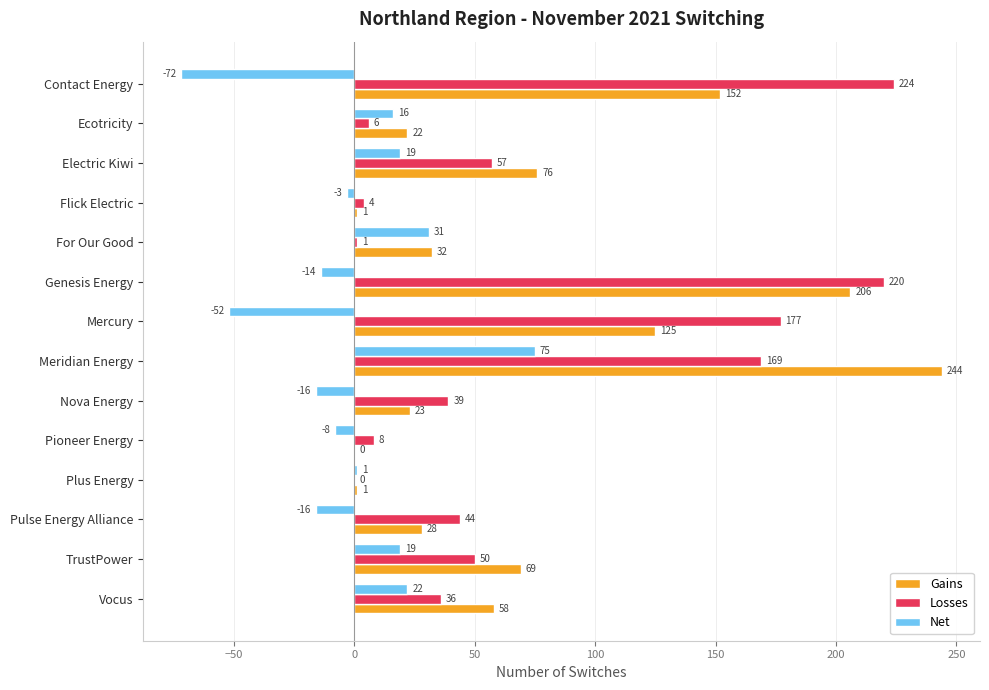

True or false: Net has a value of 16 at Ecotricity.

True